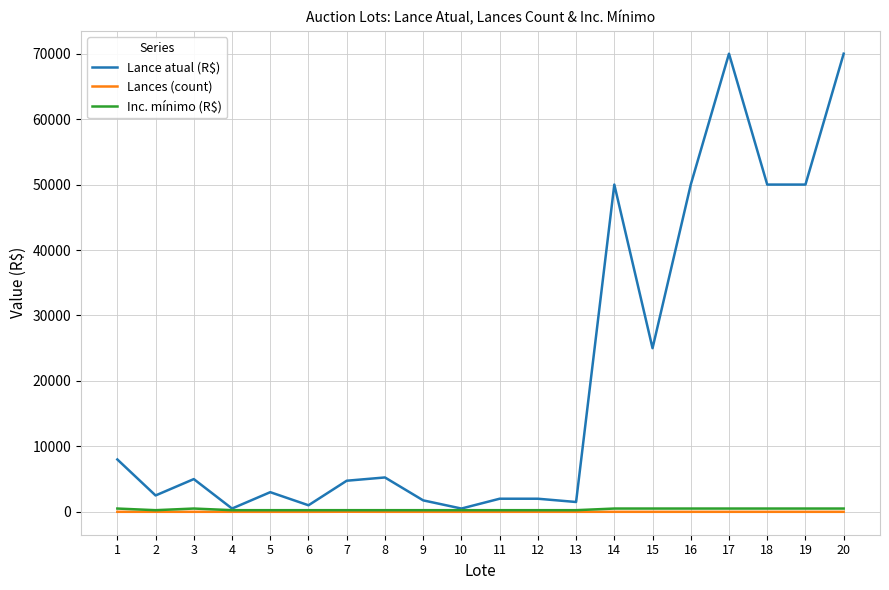

What is the sum of the Inc. mínimo (R$) values at 13 and 10?

500